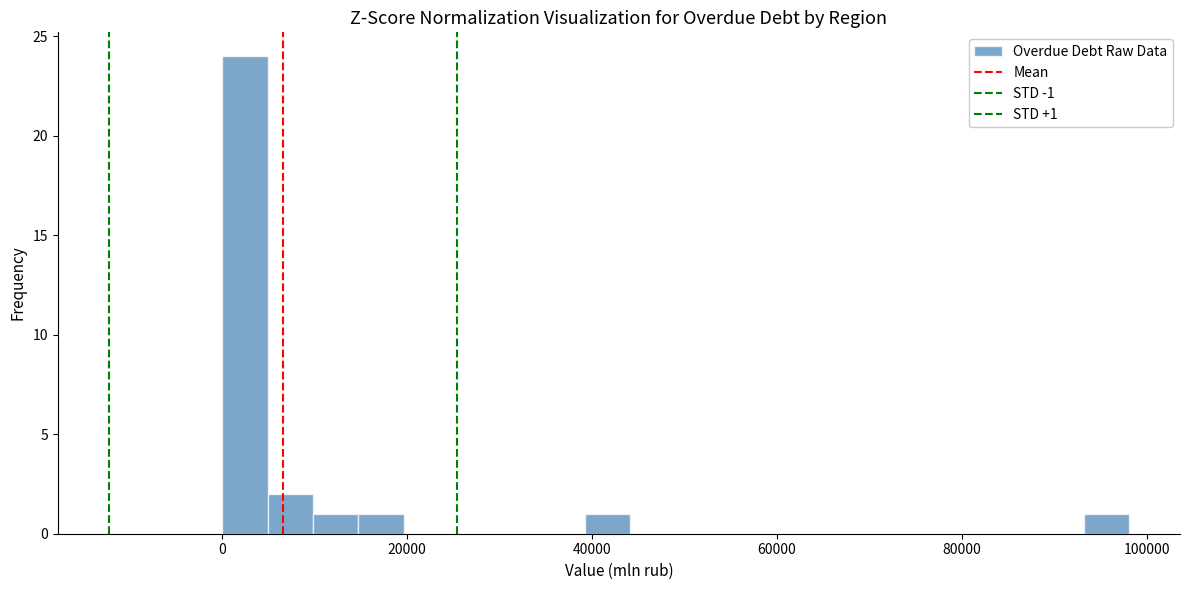

Read against the x-axis, roughly where is the centre of the tallest bar?

2000